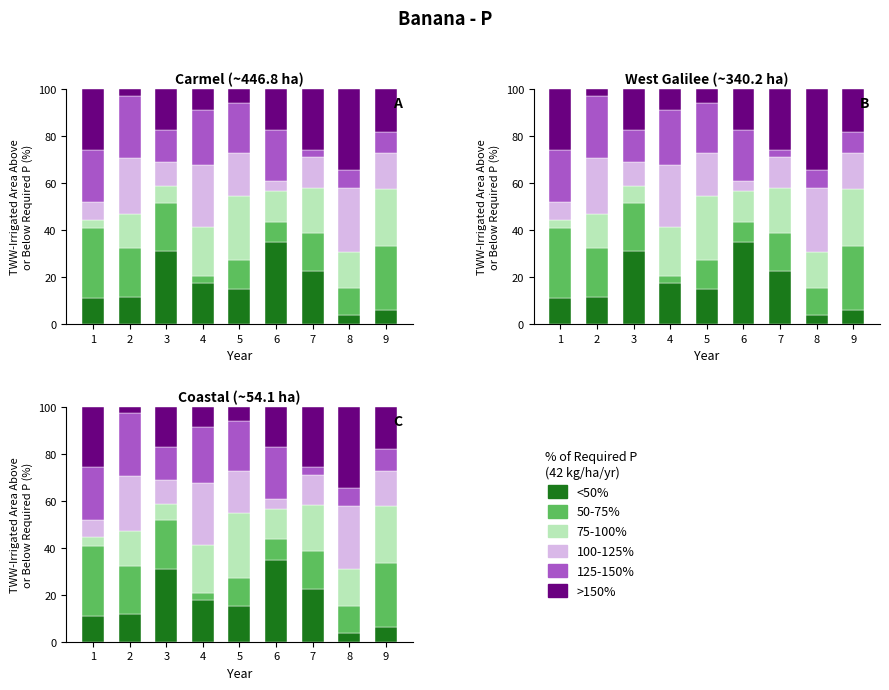

List the series in order of their peak value, lowest first.

125-150%, 100-125%, 75-100%, 50-75%, >150%, <50%